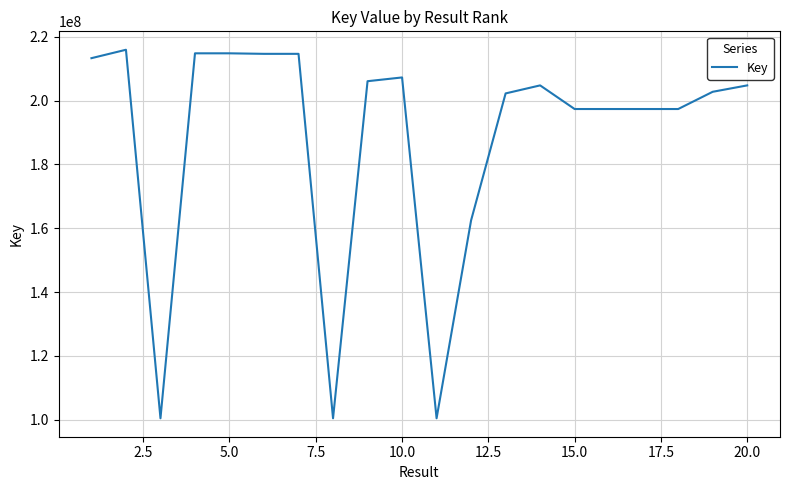

What is the maximum value shown in the chart?

215971990